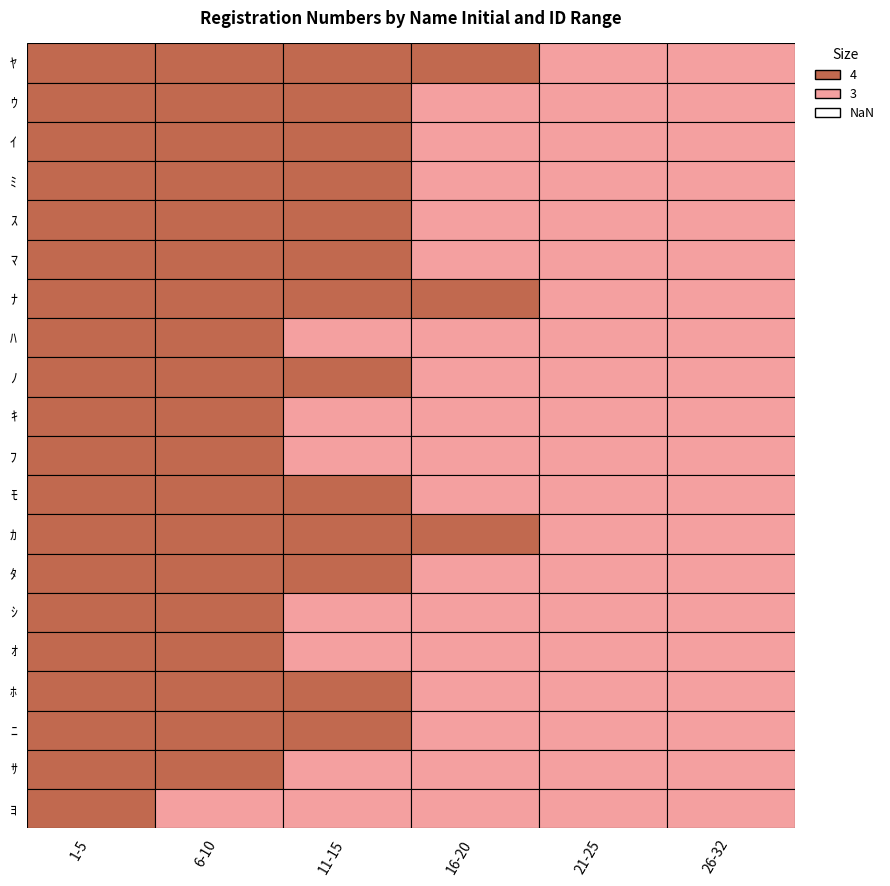

How many data points does each series have?

6